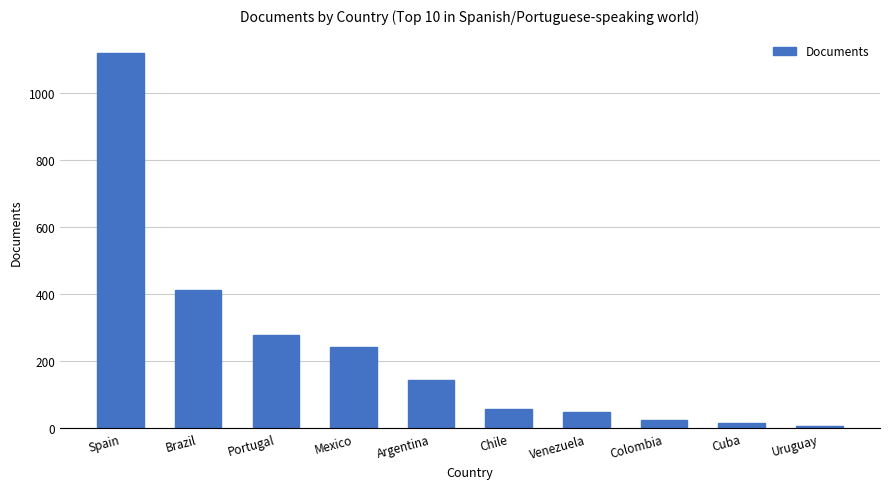

What is the difference between the maximum and minimum values?

1110